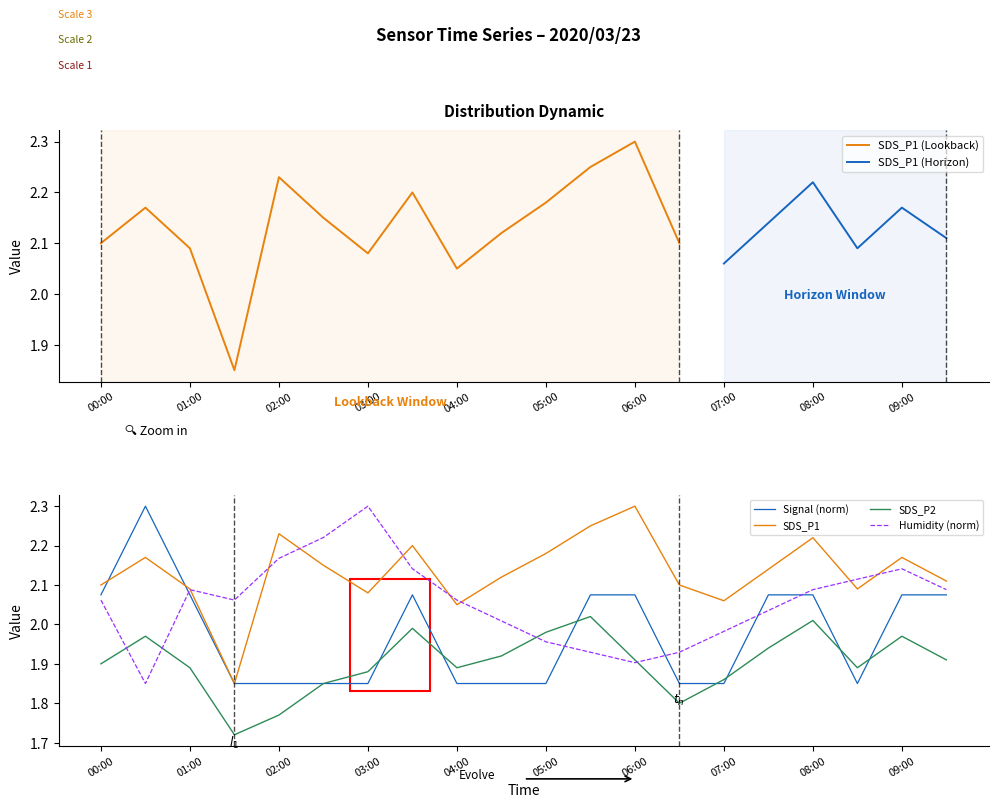

How many lines are shown in the chart?

4